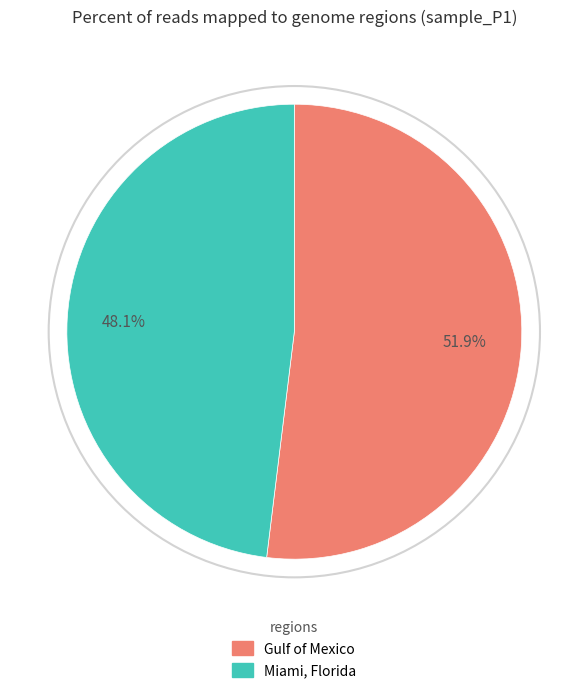

Rank the categories by value from highest to lowest.

Gulf of Mexico, Miami, Florida